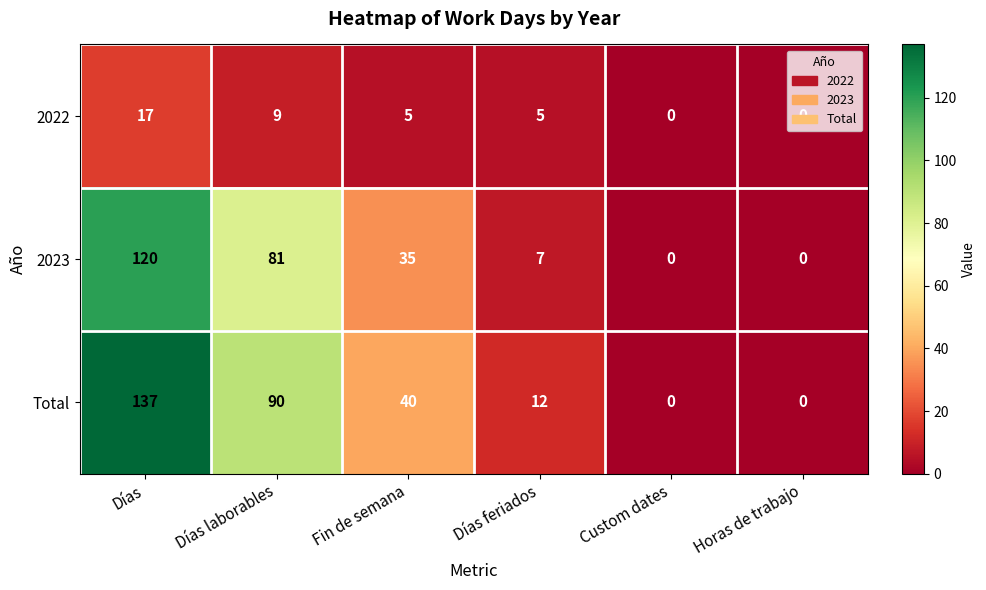

Which label corresponds to the largest value in the chart?

Días